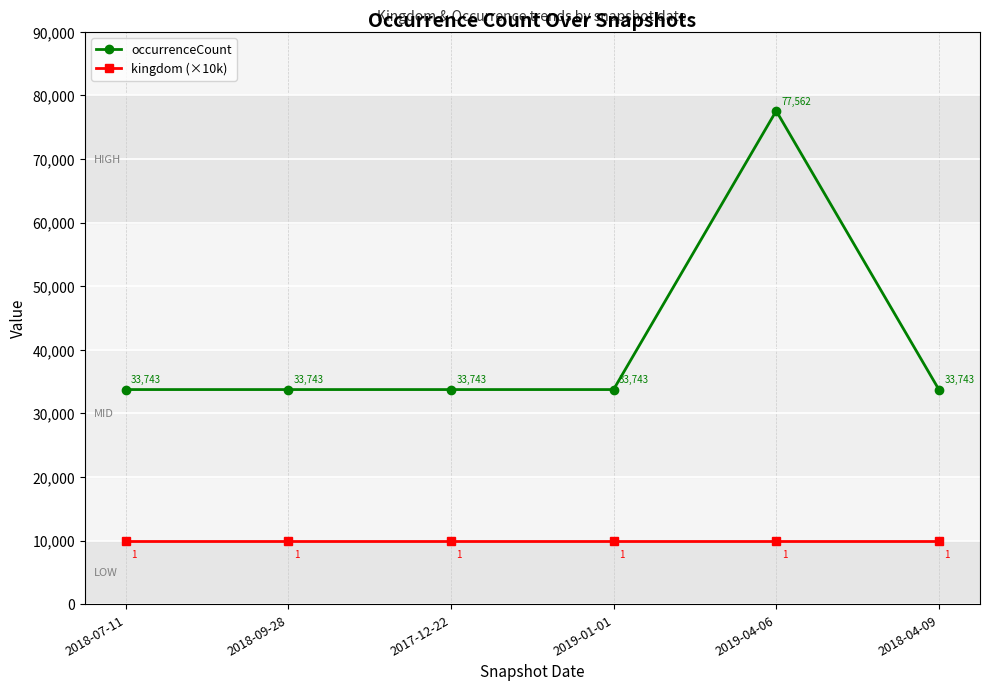

The kingdom (×10k) series shows 15790 at 2018-04-09. True or false?

False